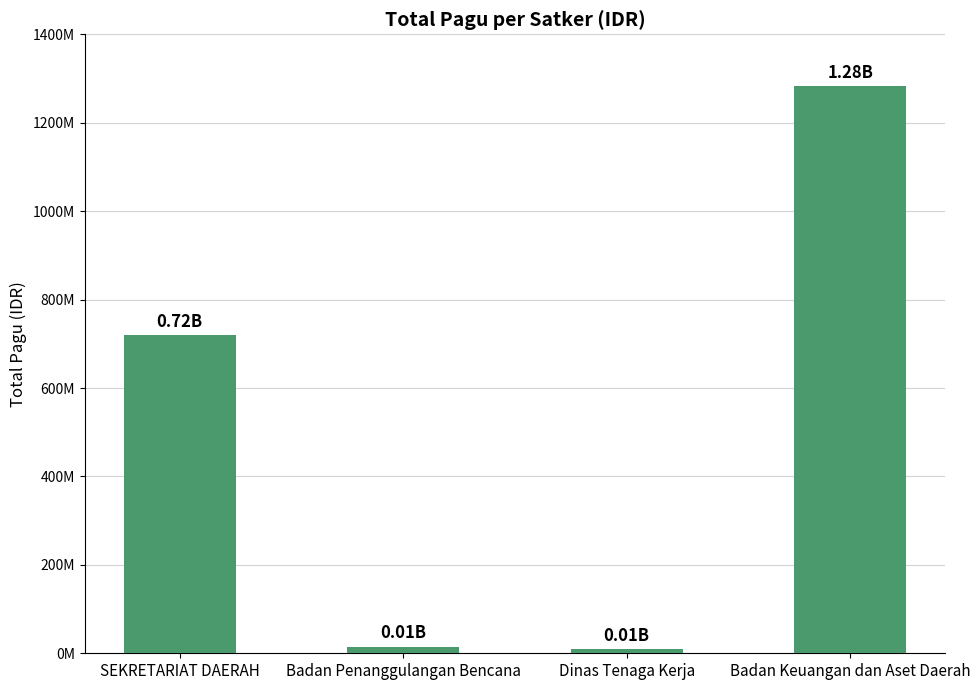

What is the difference between the maximum and minimum values?

1272331300